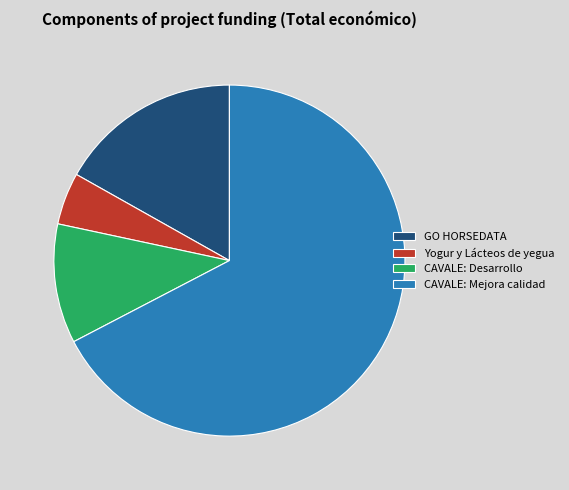

How many segments does this pie chart have?

4